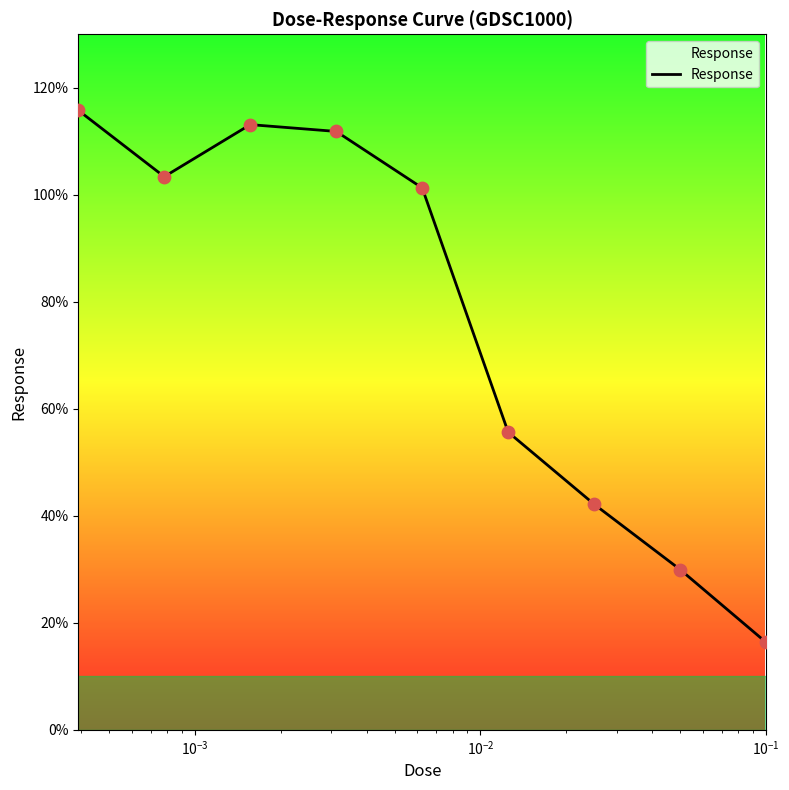

What is the minimum value shown in the chart?

16.3